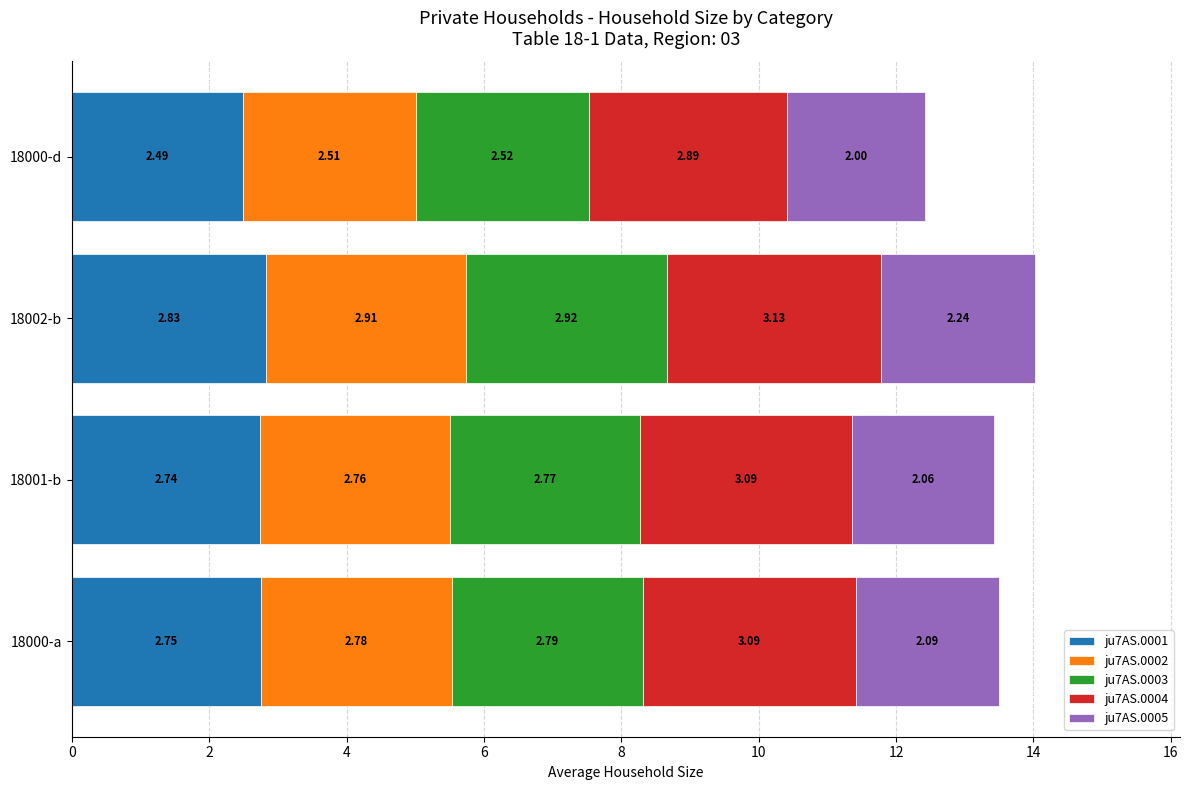

What is the difference between the second highest and minimum values in the ju7AS.0001 series?

0.3